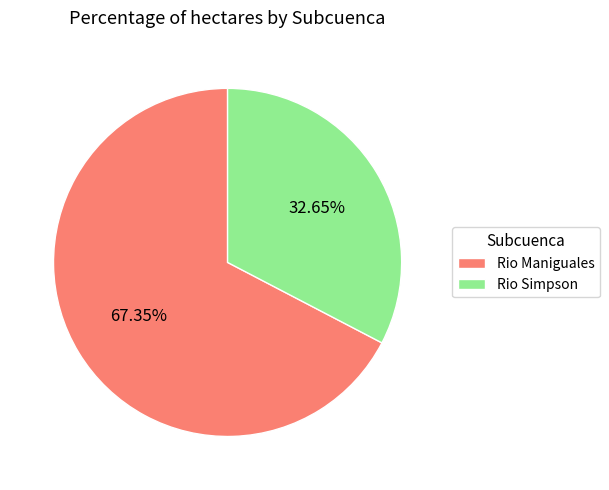

Combined, do Rio Simpson and Rio Maniguales account for over 50%?

Yes